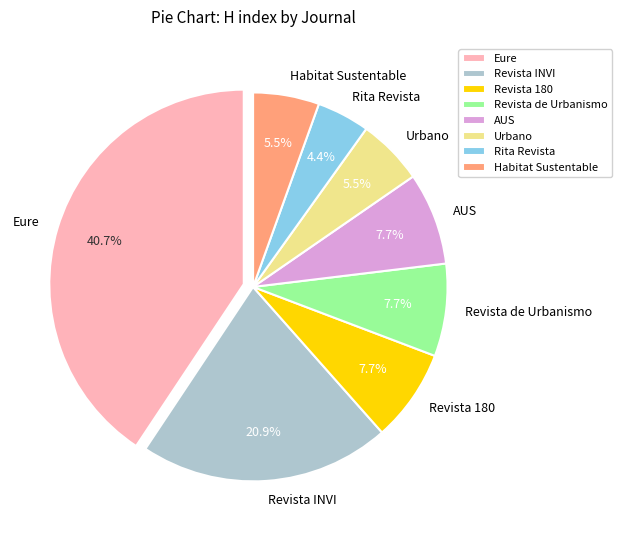

Does Revista de Urbanismo account for over 50% of the chart?

No